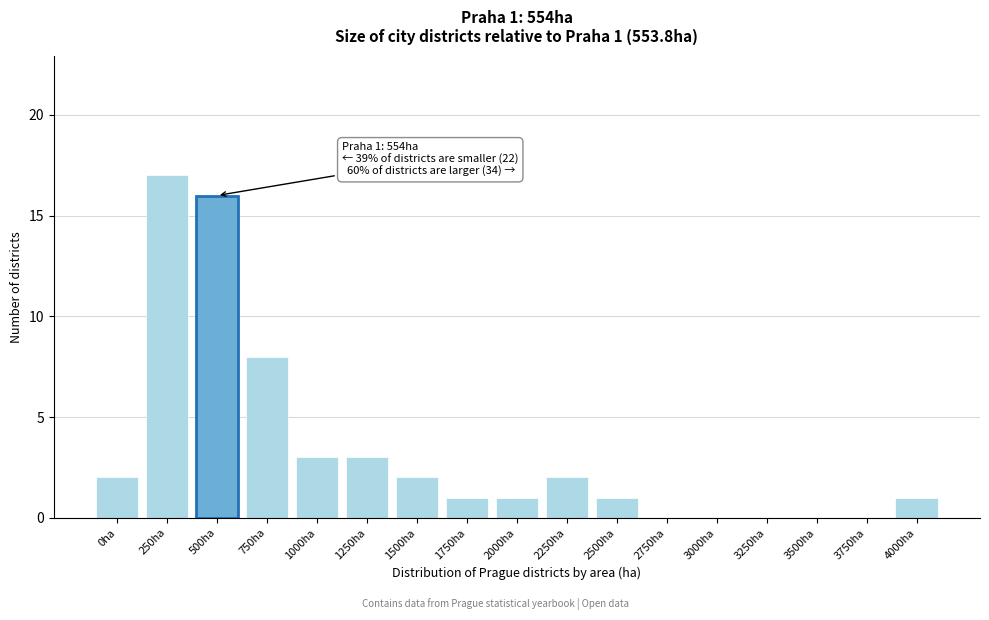

Reading right to left, list all the values displayed in this chart.

4000ha=1	3750ha=0	3500ha=0	3250ha=0	3000ha=0	2750ha=0	2500ha=1	2250ha=2	2000ha=1	1750ha=1	1500ha=2	1250ha=3	1000ha=3	750ha=8	500ha=16	250ha=17	0ha=2